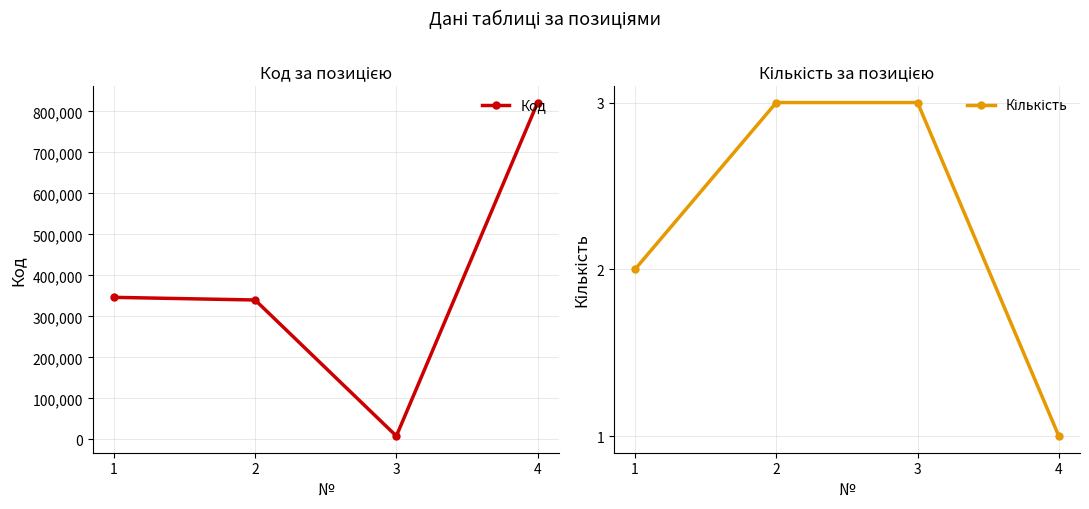

True or false: Код and Кількість cross at least once.

False